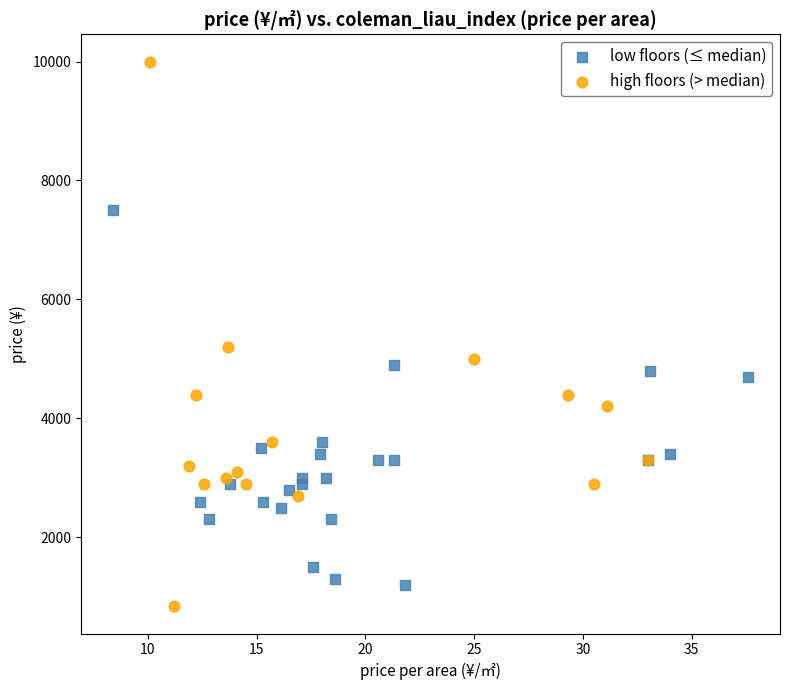

Which series has the widest spread of Y values?

high floors (> median)